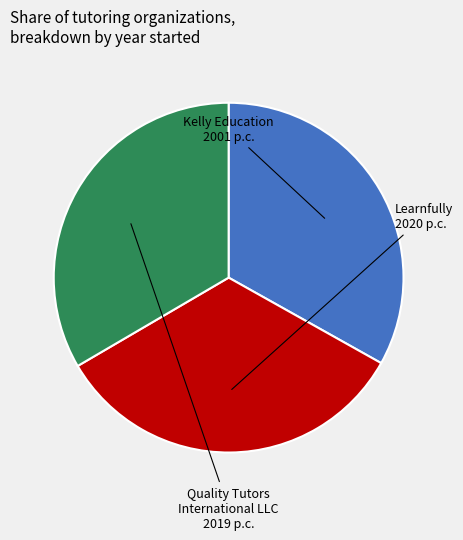

Is Quality Tutors International LLC the majority of the pie?

No